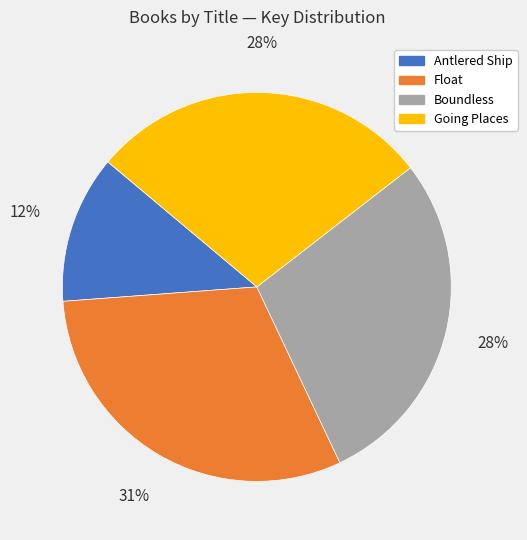

Is Boundless the majority of the pie?

No